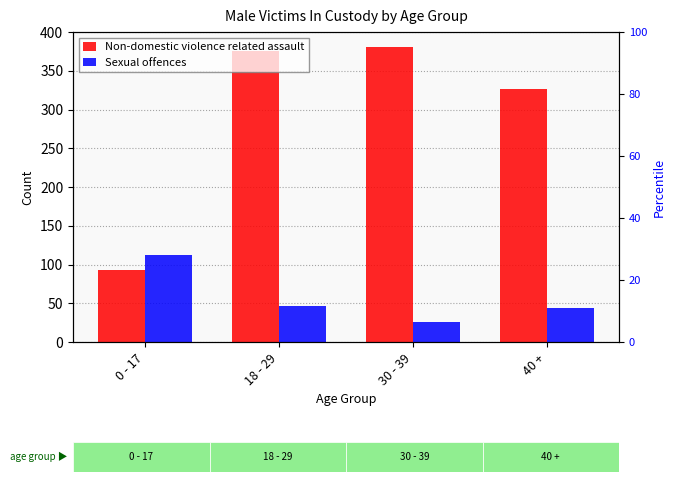

What is the spread (max minus min) of values at 30 - 39?

355